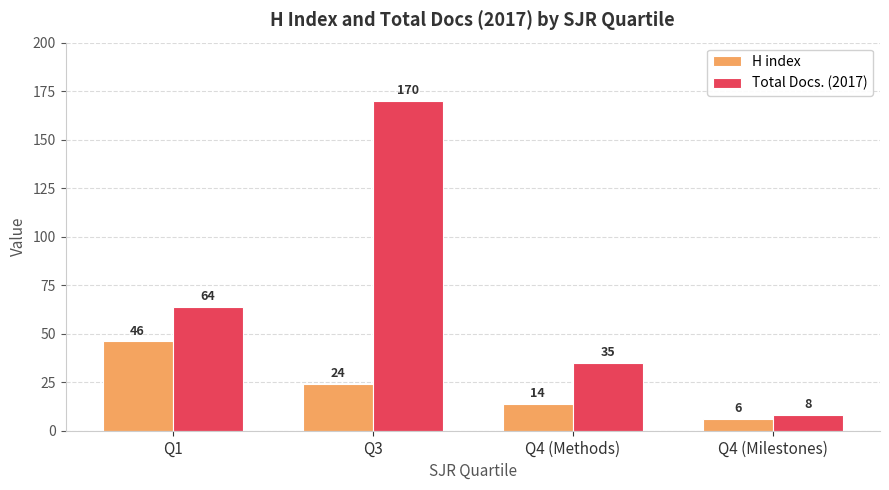

List the series in order of their peak value, highest first.

Total Docs. (2017), H index